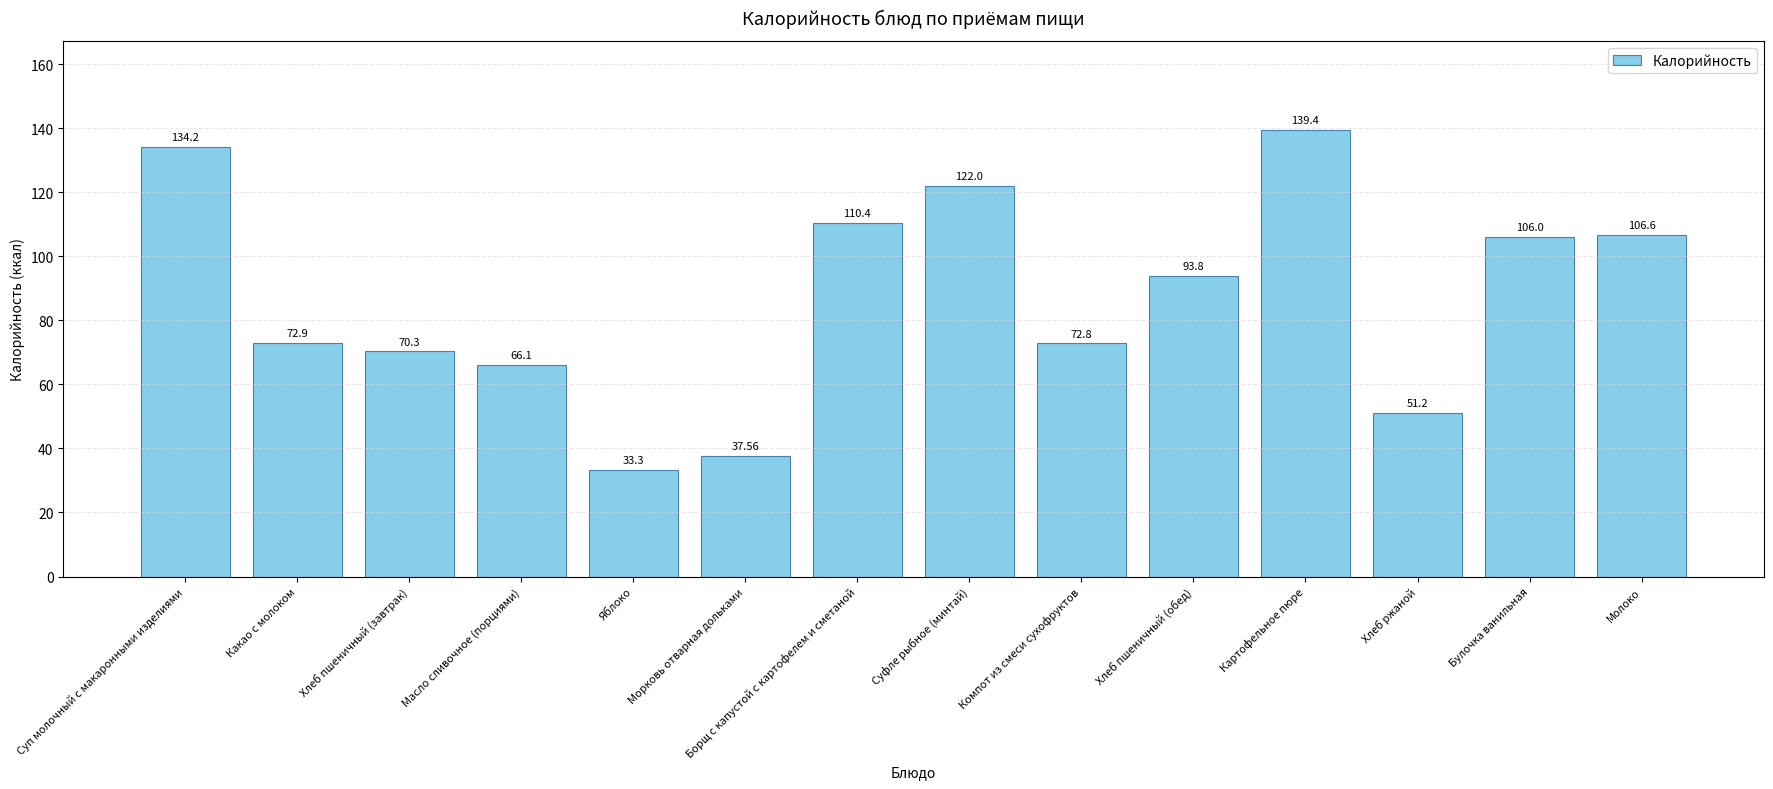

What is the change in value from Хлеб пшеничный (завтрак) to Борщ с капустой с картофелем и сметаной?

+40.1